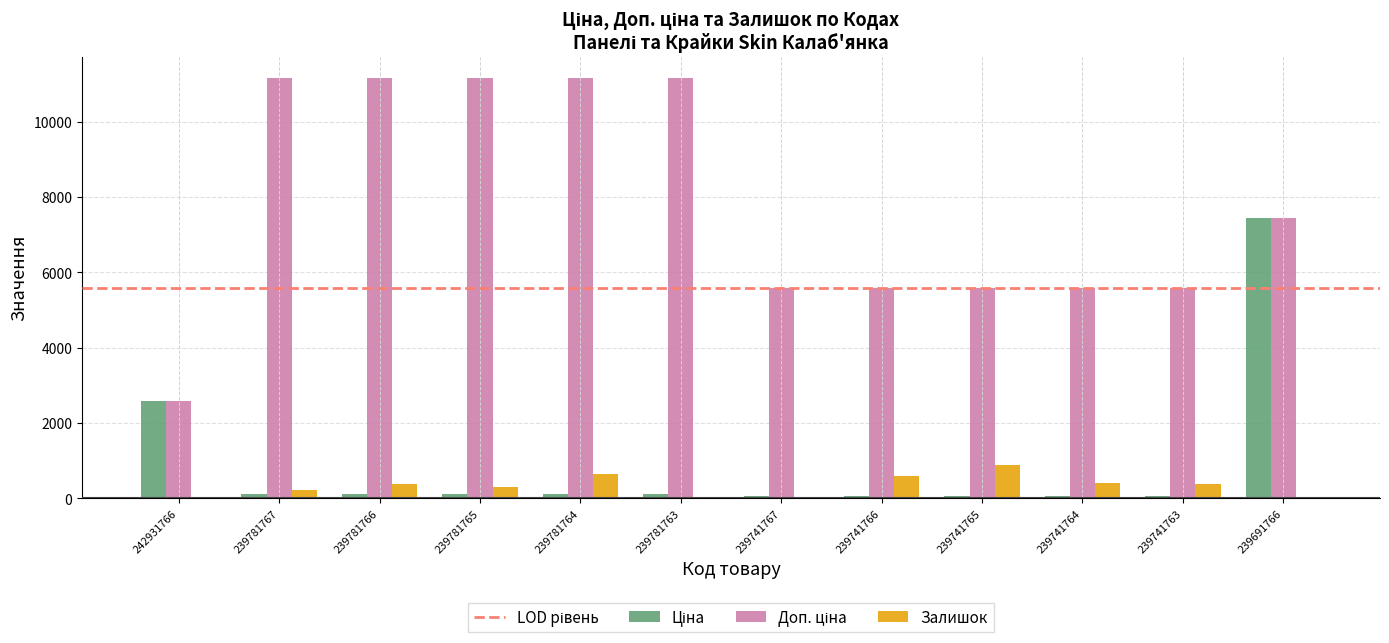

What is the greatest value displayed?

11169.0